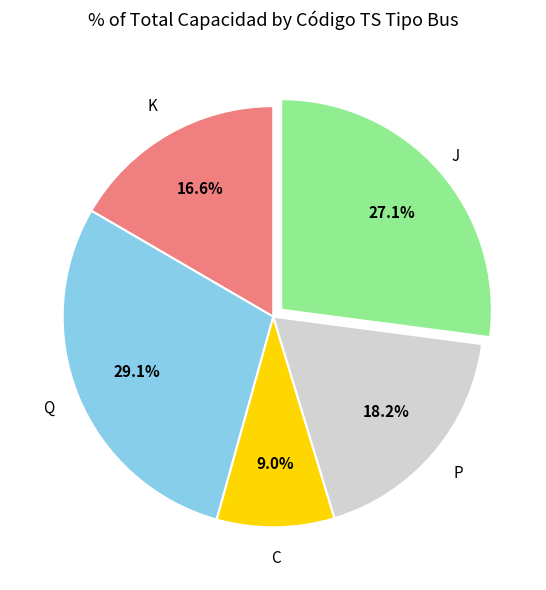

How many segments does this pie chart have?

5